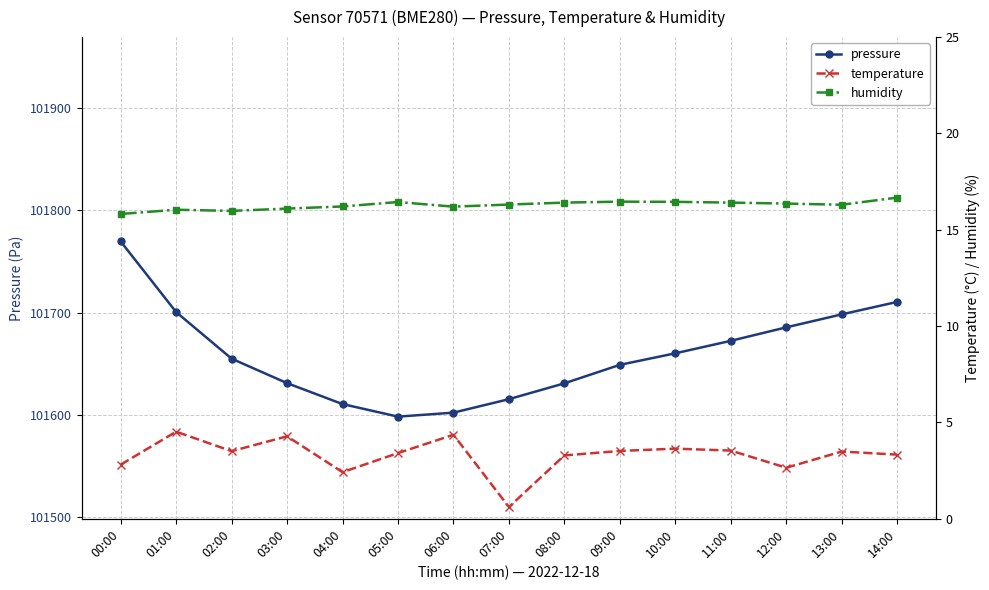

What is the maximum value shown in the chart?

101769.7